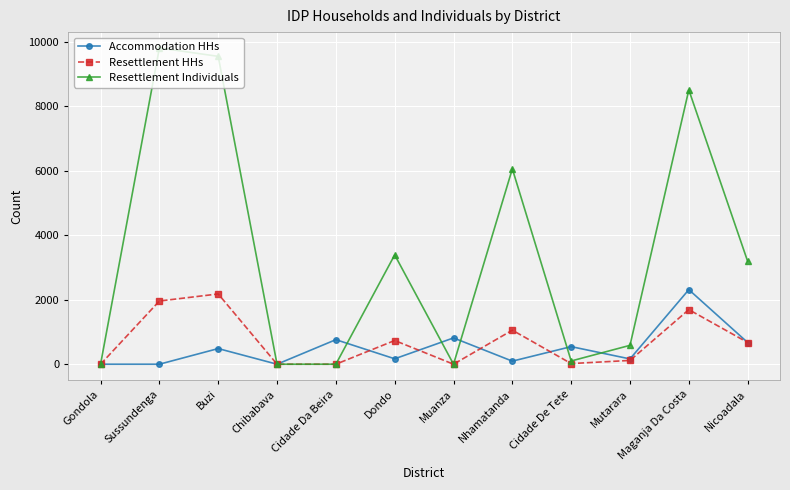

True or false: Resettlement Individuals has a value of 6056 at Nhamatanda.

True